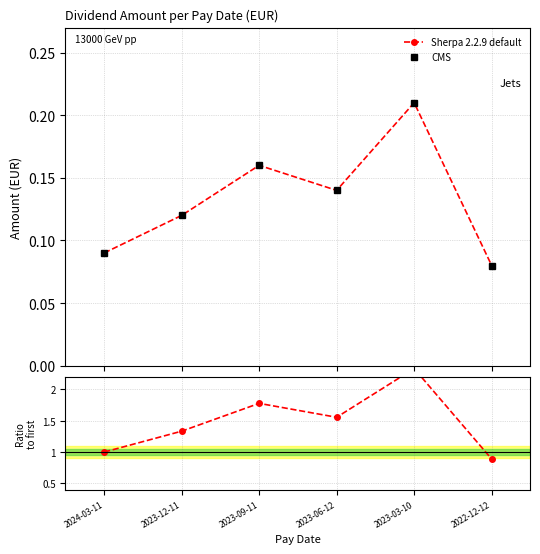

What position from the right is 2022-12-12?

1